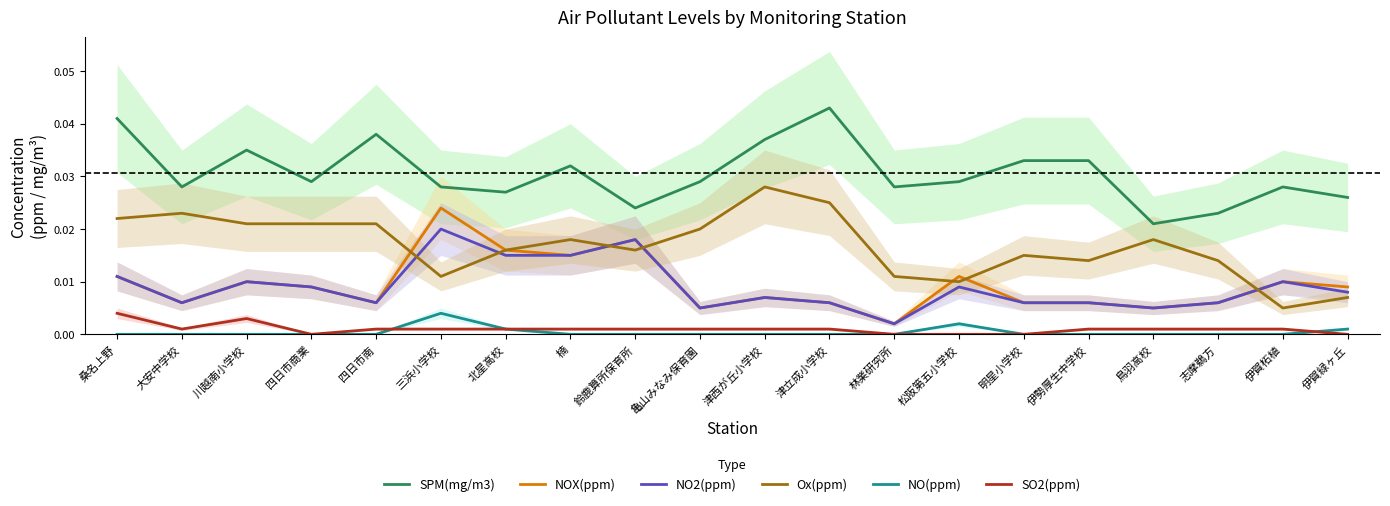

What are all the series names shown in the legend?

SPM(mg/m3), NOX(ppm), NO2(ppm), Ox(ppm), NO(ppm), SO2(ppm)